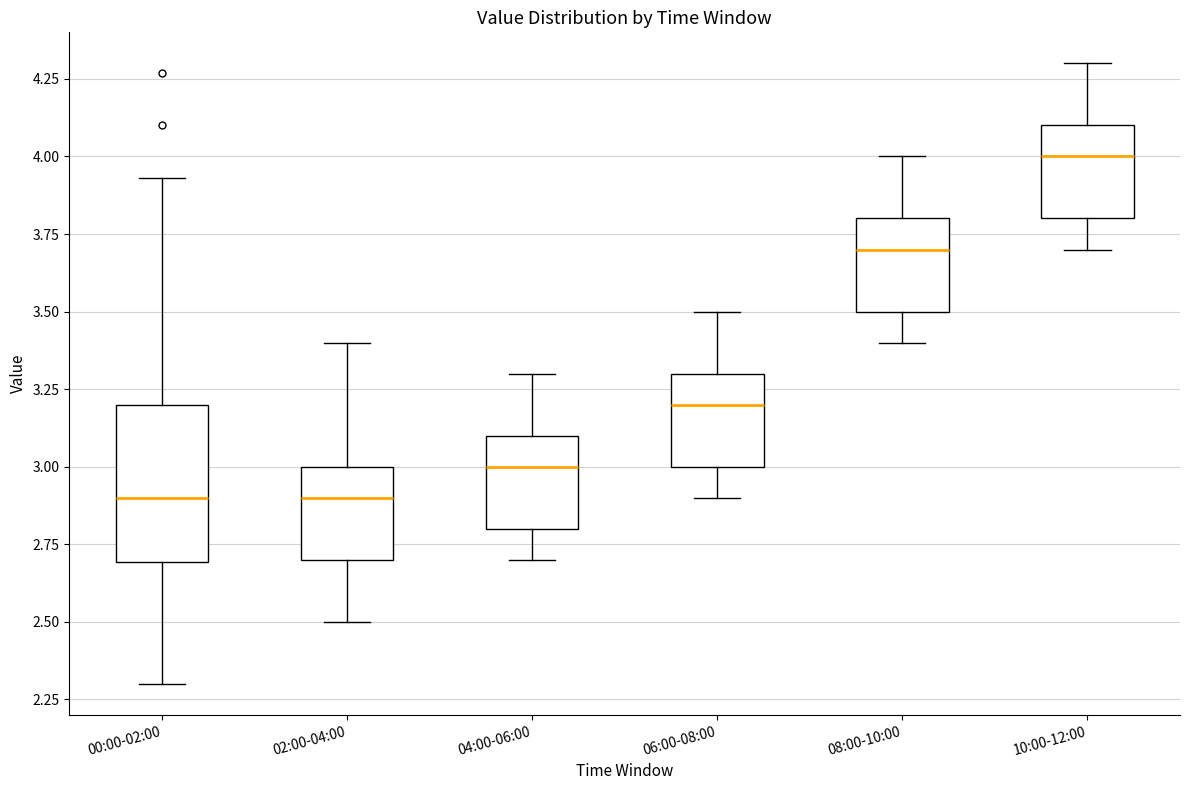

Which box has the highest median line?

10:00-12:00